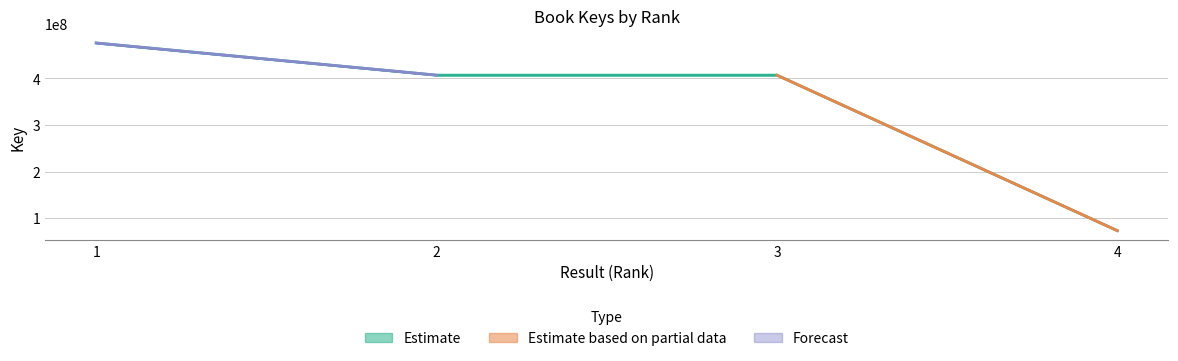

Is it true that the value at 3 is 721415604?

False